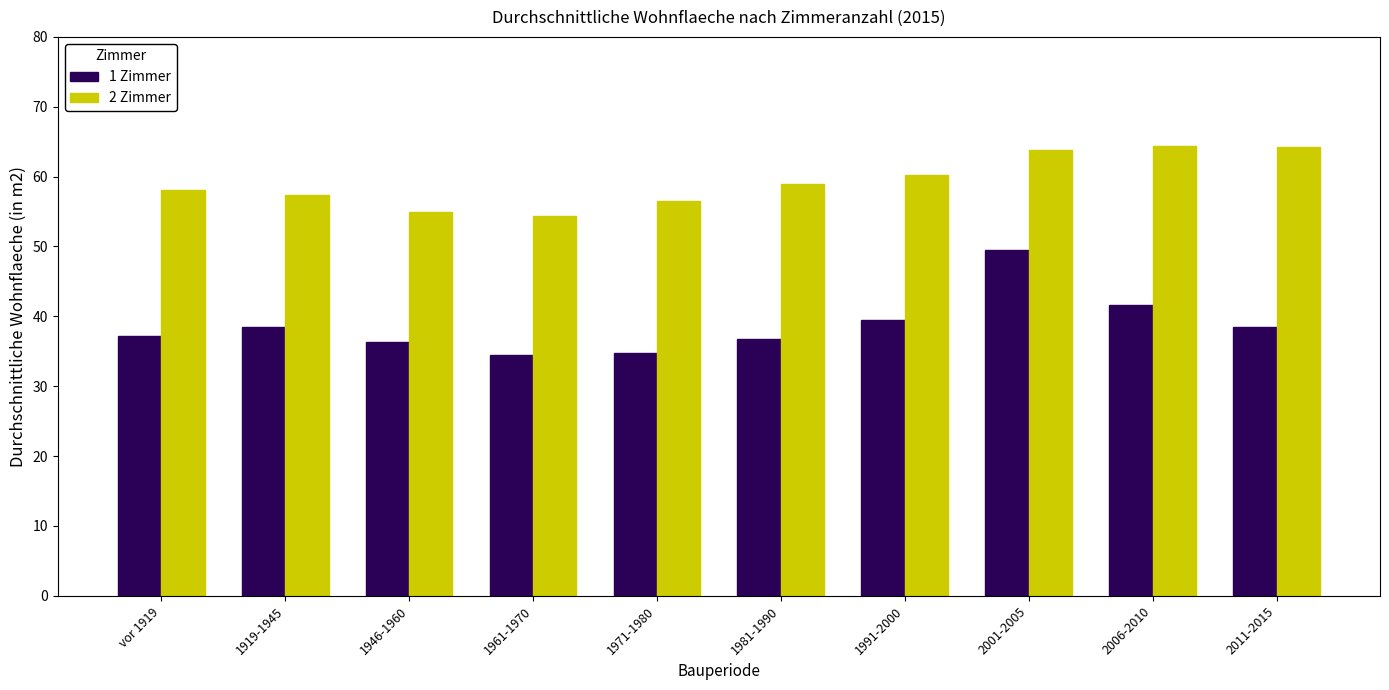

What is the highest value of the 2 Zimmer series?

64.4